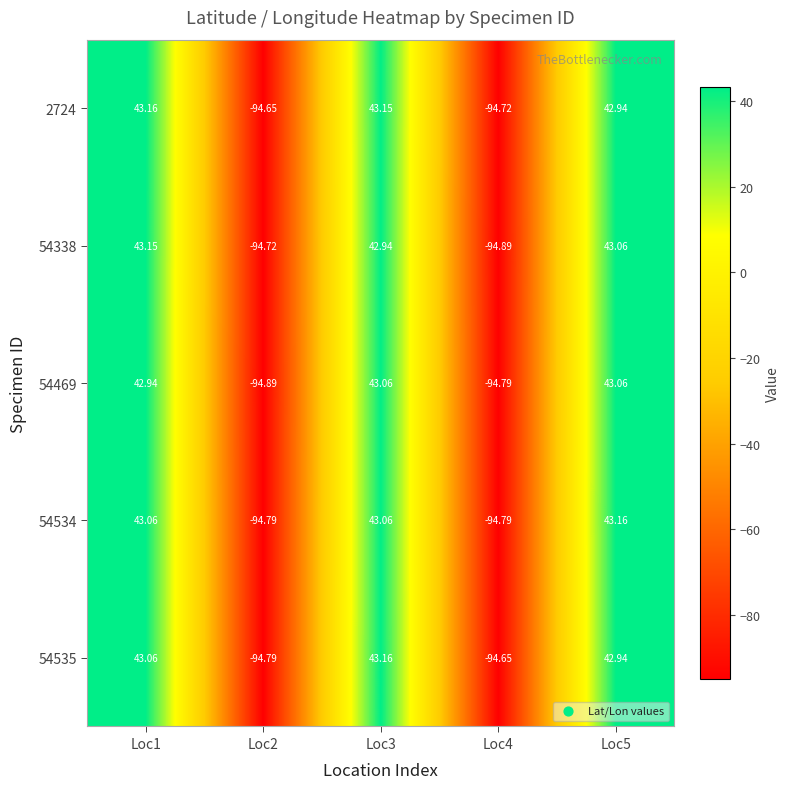

How many distinct data groups are displayed?

5